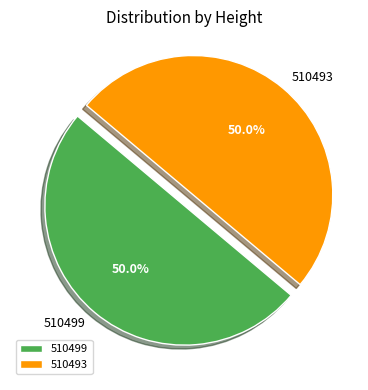

How many slices are in this pie chart?

2